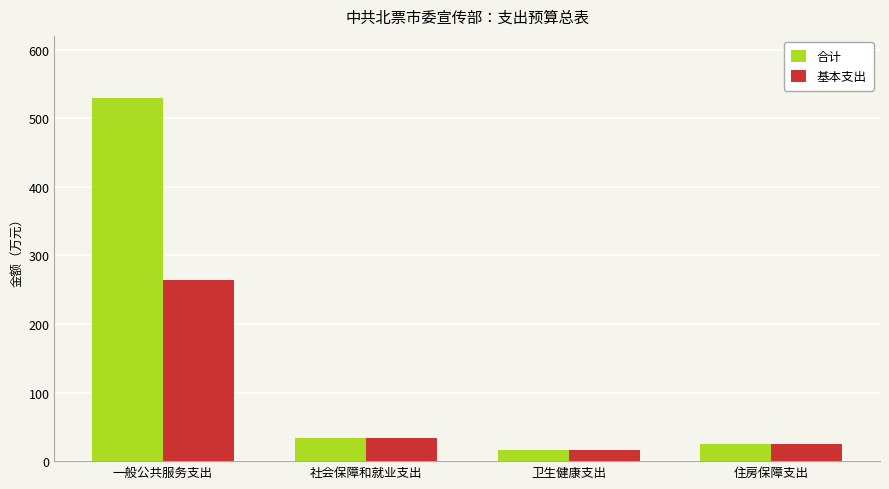

What are all the series names shown in the legend?

合计, 基本支出